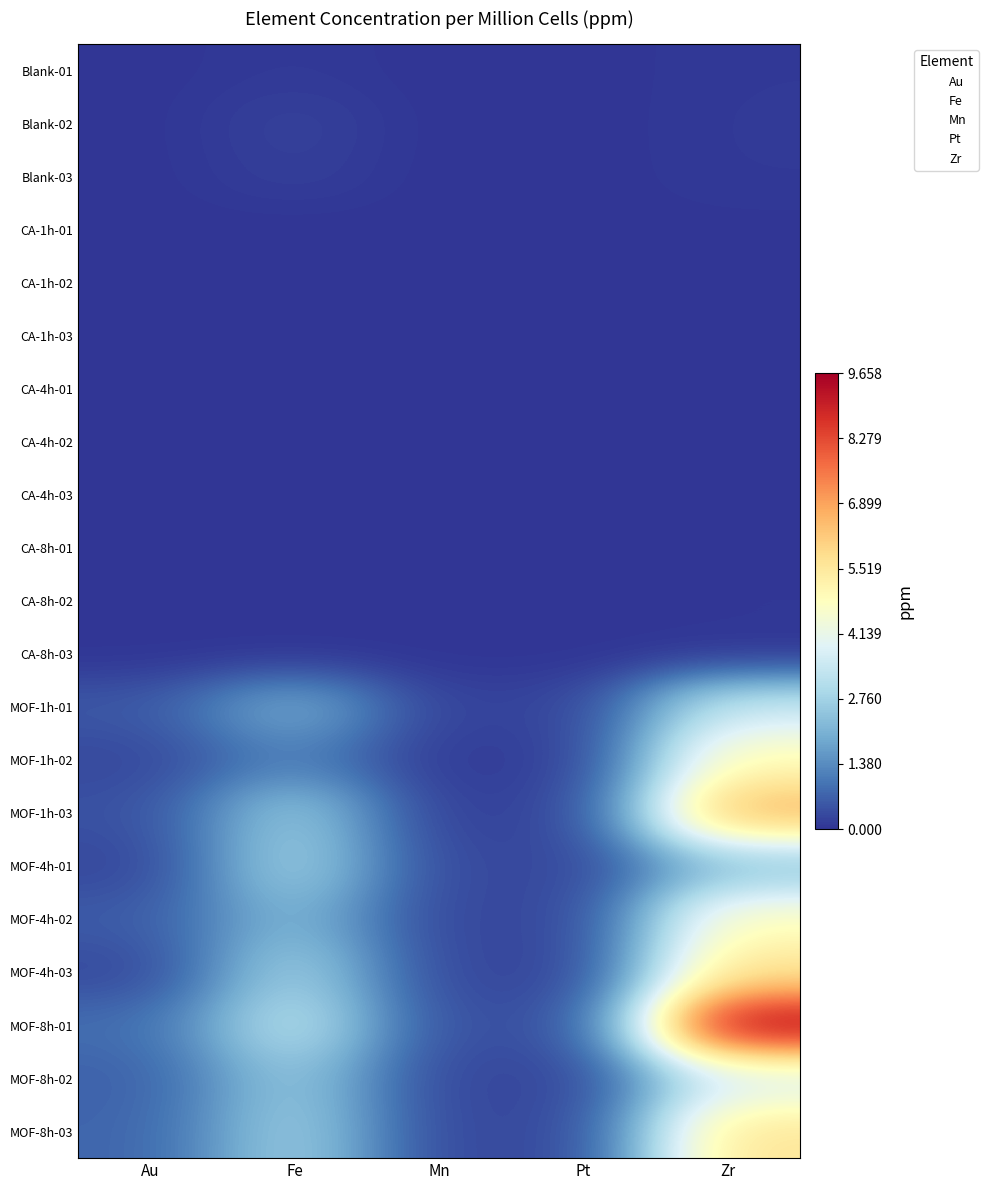

What is the difference between the MOF-1h-03 values at Fe and Mn?

2.5